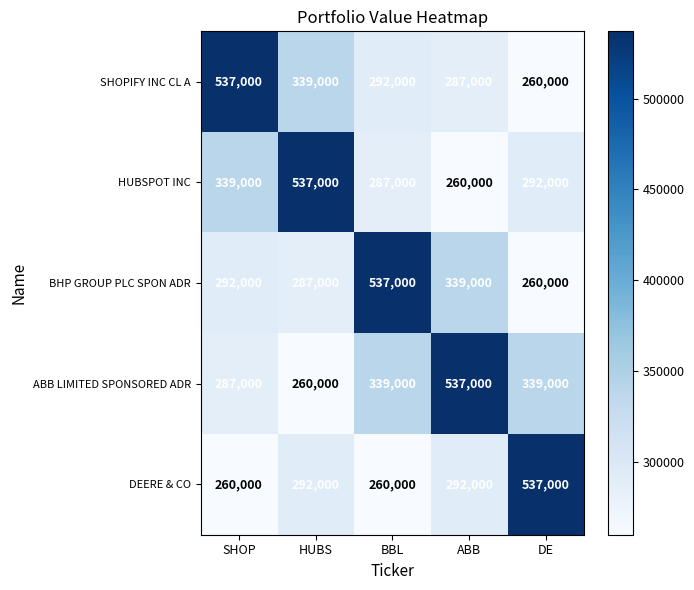

What is the minimum value shown in the chart?

260000